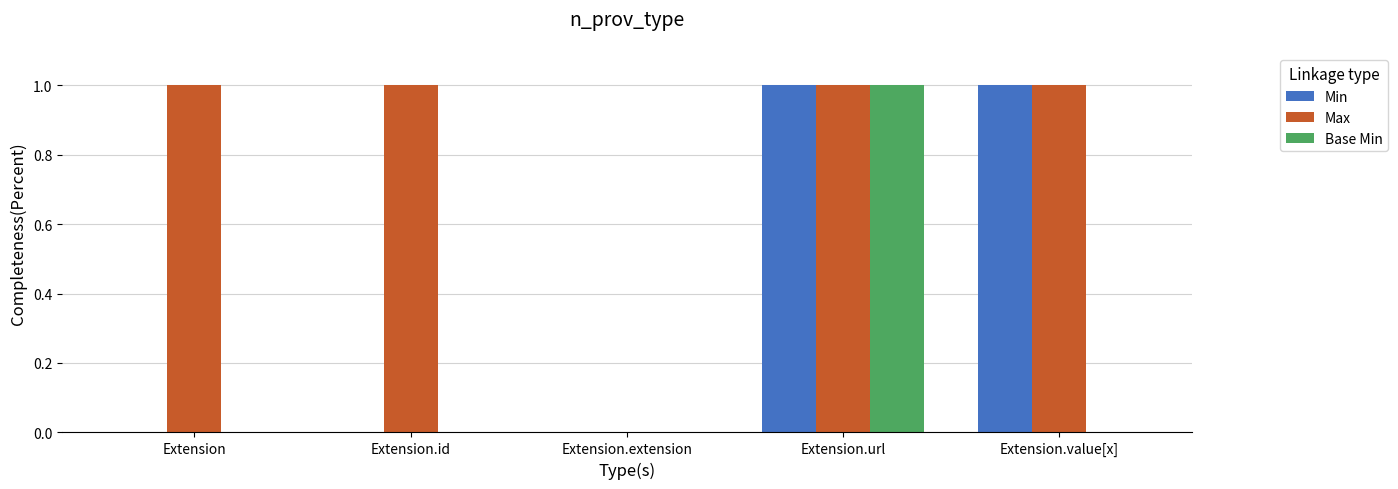

What is the maximum value shown in the chart?

1